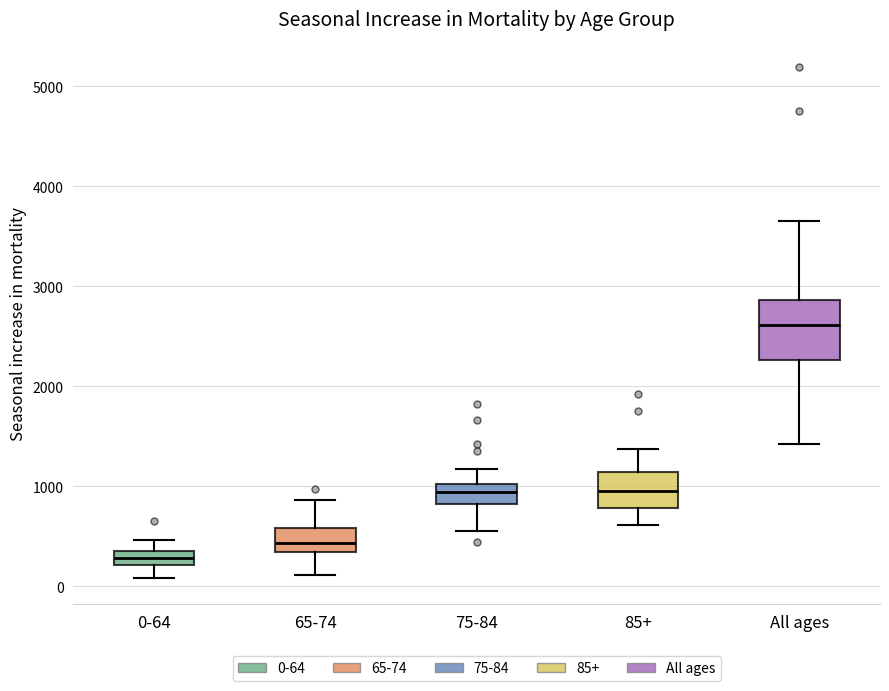

Where does the lower whisker of the box for All ages end on the y-axis? The values are not printed on the chart, so give them approximately, as read against the axis.

1400